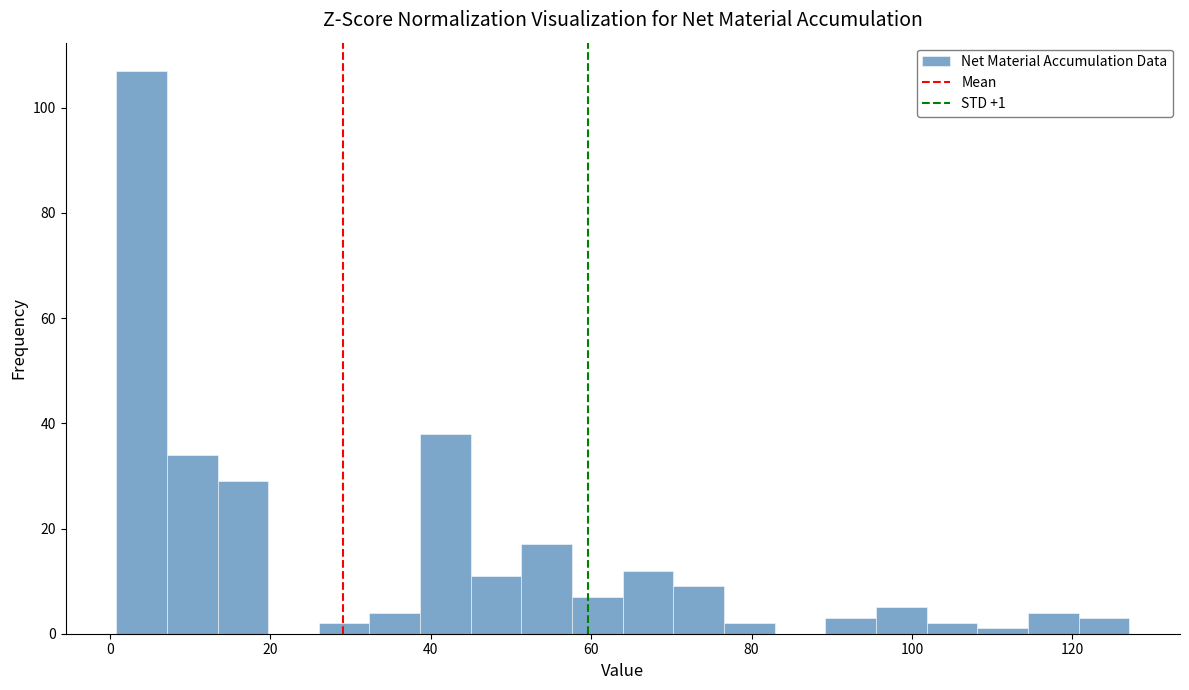

Read against the x-axis, roughly where is the centre of the tallest bar?

4